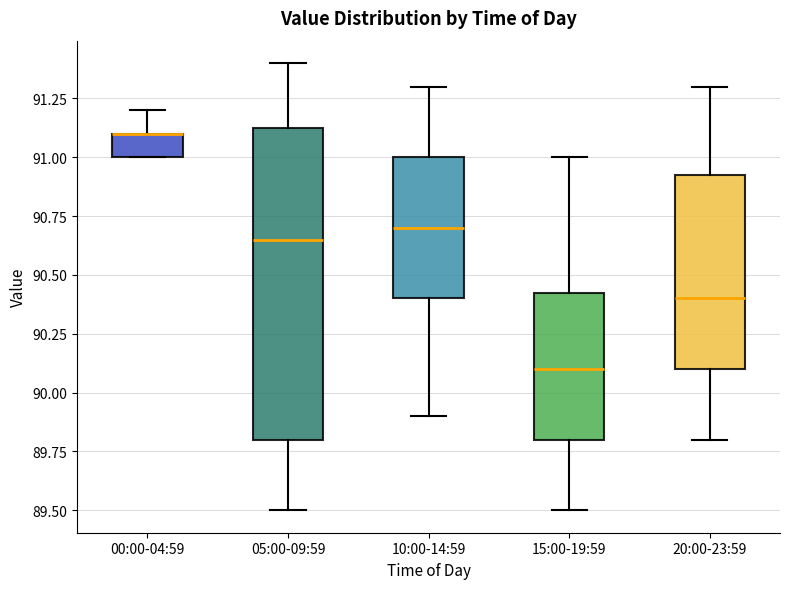

Where is the upper edge of the box for 00:00-04:59 on the y-axis? The values are not printed on the chart, so give them approximately, as read against the axis.

91.10